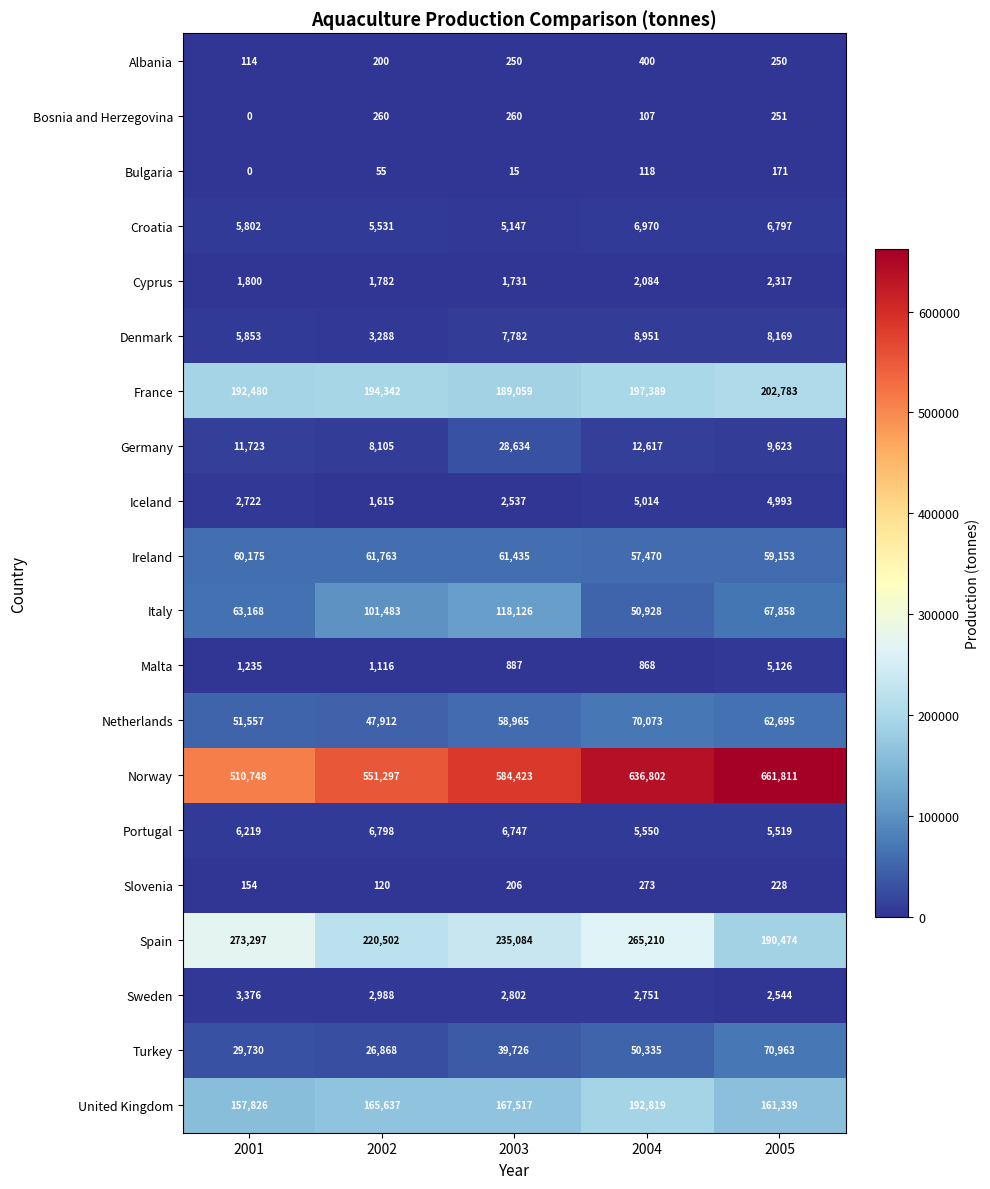

What is the spread (max minus min) of values at 2003?

584408